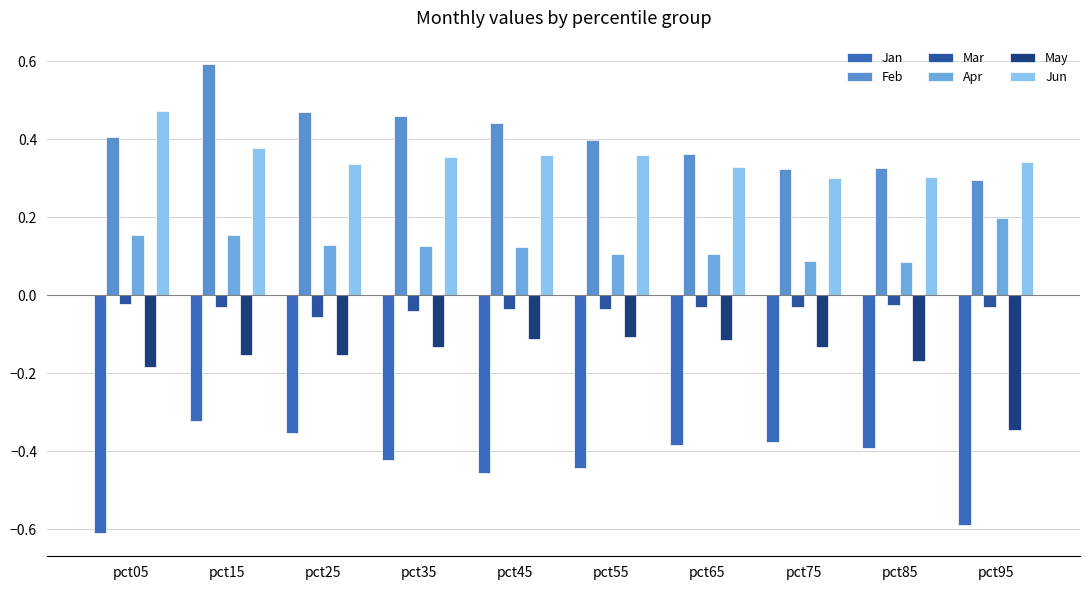

Between pct15 and pct25, which series saw the biggest shift?

Feb